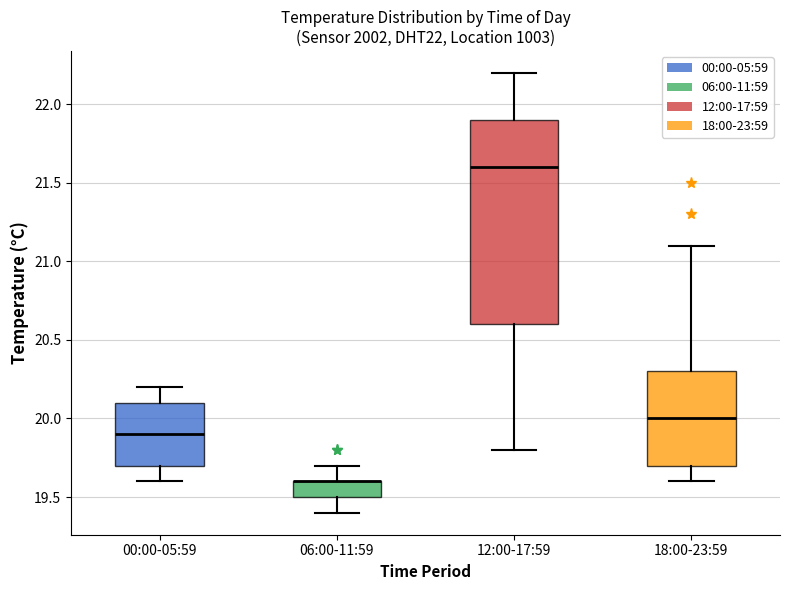

Reading left to right, read every box against the y-axis: the position of its median line, the range the box covers, and the ends of its whiskers. The values are not printed on the chart, so give them approximately, as read against the axis.

00:00-05:59: median 19.9, box 19.7 to 20.1, whiskers 19.6 to 20.2
06:00-11:59: median 19.6 (drawn on the box's upper edge), box 19.5 to 19.6, whiskers 19.4 to 19.7
12:00-17:59: median 21.6, box 20.6 to 21.9, whiskers 19.8 to 22.2
18:00-23:59: median 20.0, box 19.7 to 20.3, whiskers 19.6 to 21.1